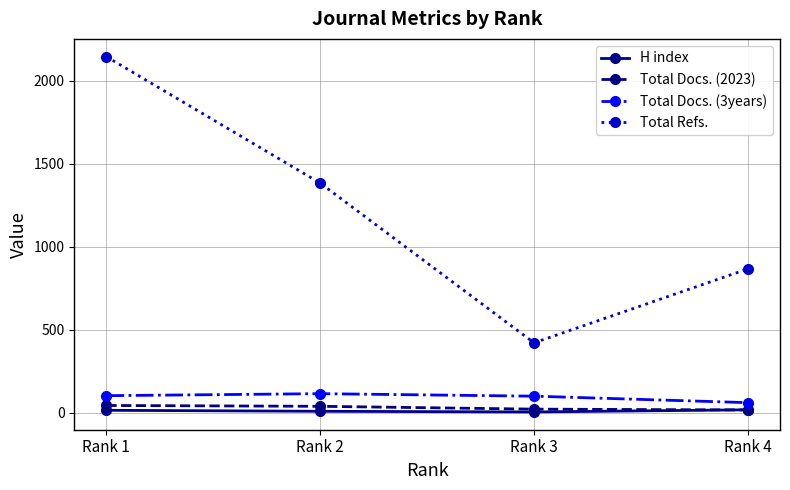

At which label does Total Docs. (2023) first exceed 40?

Rank 1